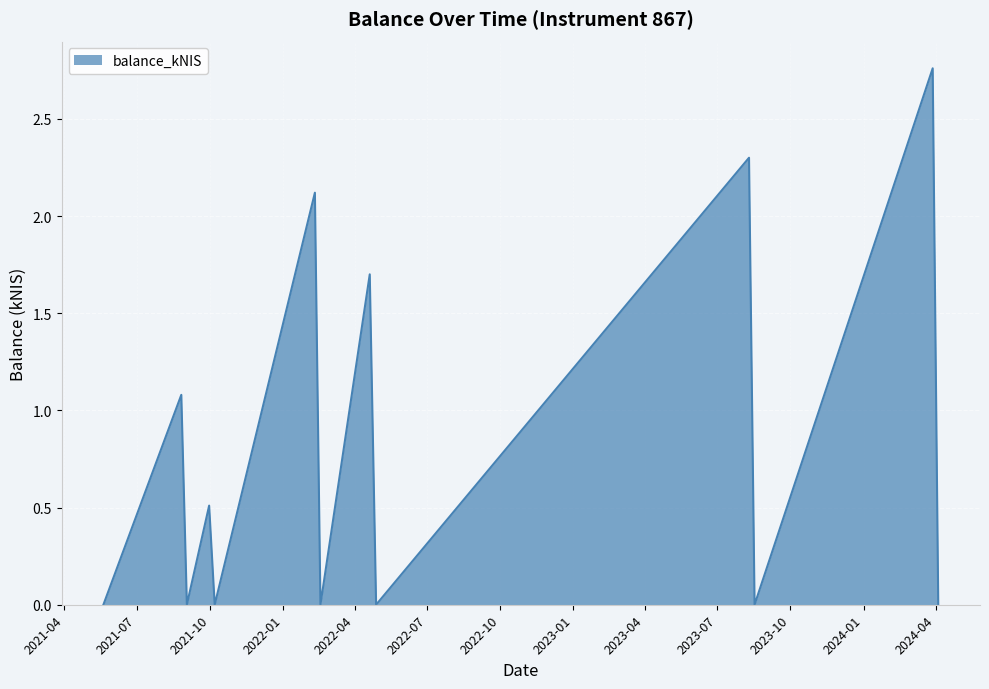

How many points are lower than both their immediate neighbors (excluding endpoints)?

5